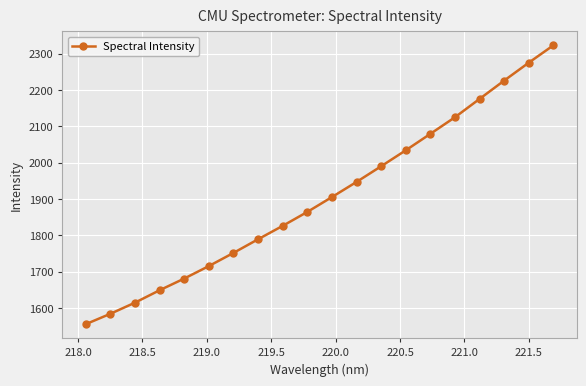

Does the chart have visible grid lines?

Yes